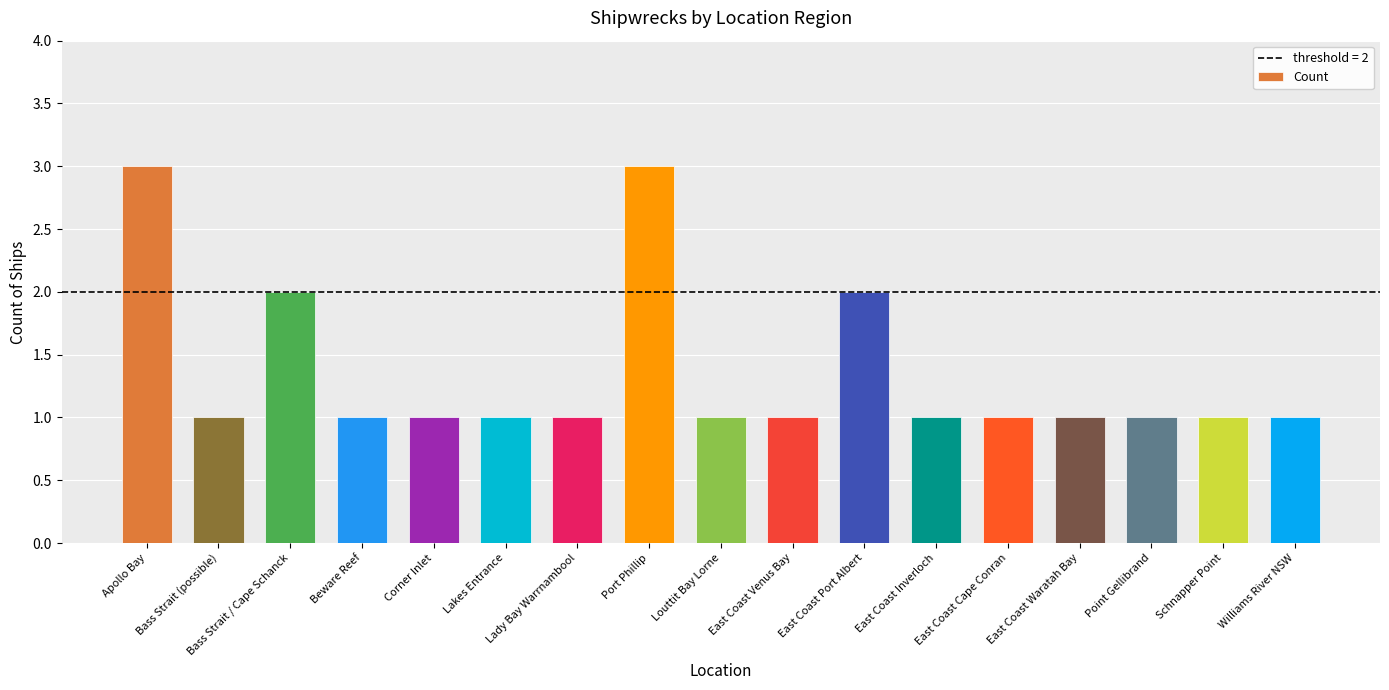

What position from the right is East Coast Waratah Bay?

4